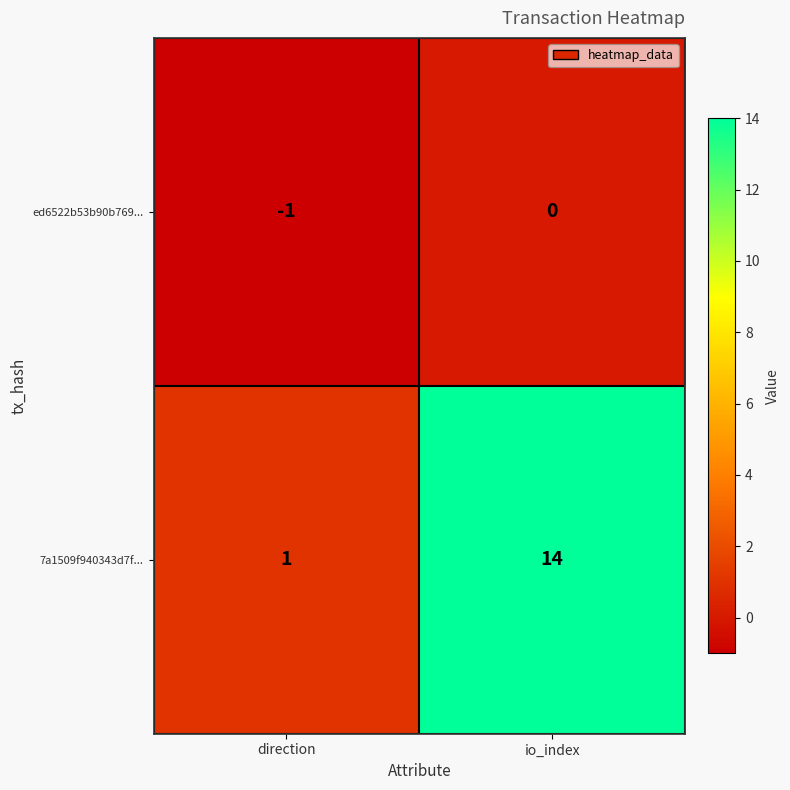

Reading left to right, extract all data points from this chart.

ed6522b53b90b769...: direction=-1	io_index=0
7a1509f940343d7f...: direction=1	io_index=14